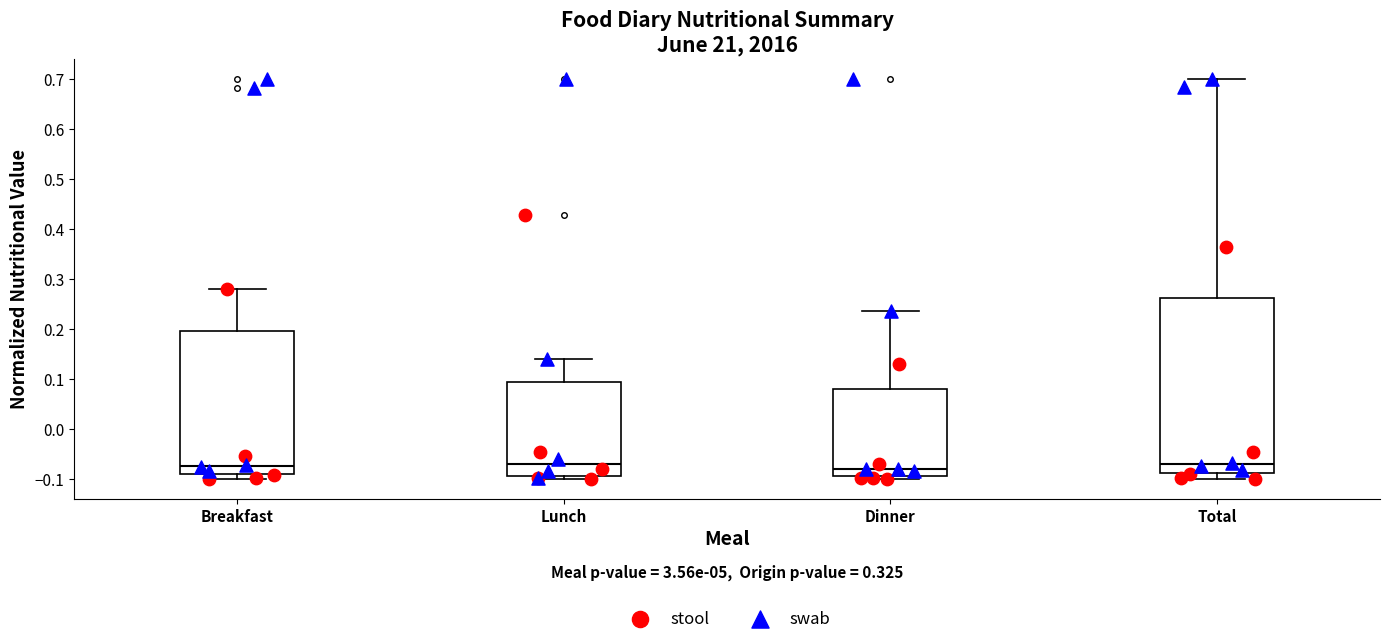

Which box is the tallest, from its lower edge to its upper edge?

Total